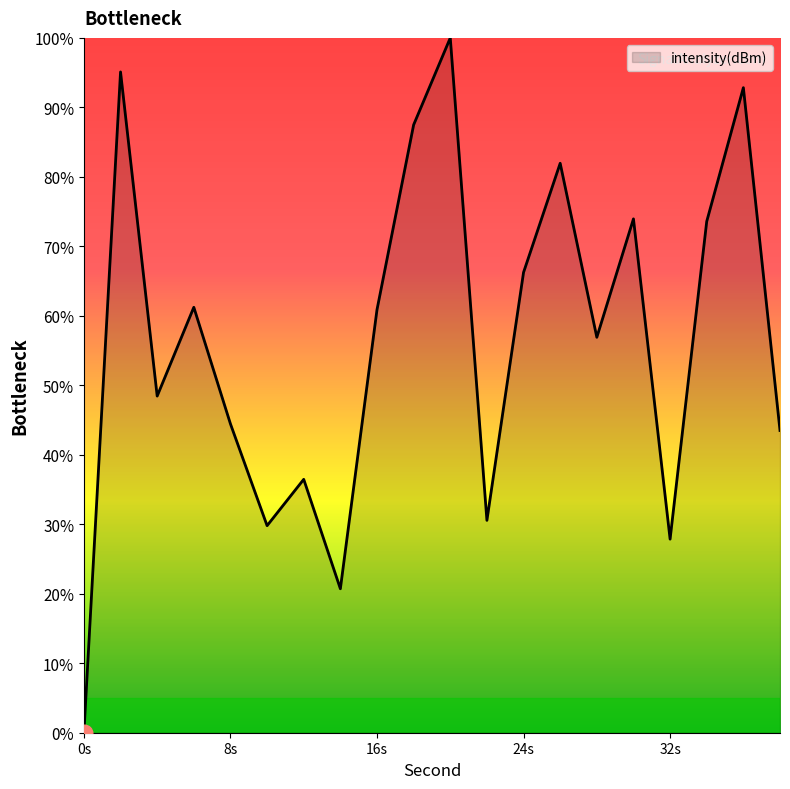

What is the maximum value shown in the chart?

100.0